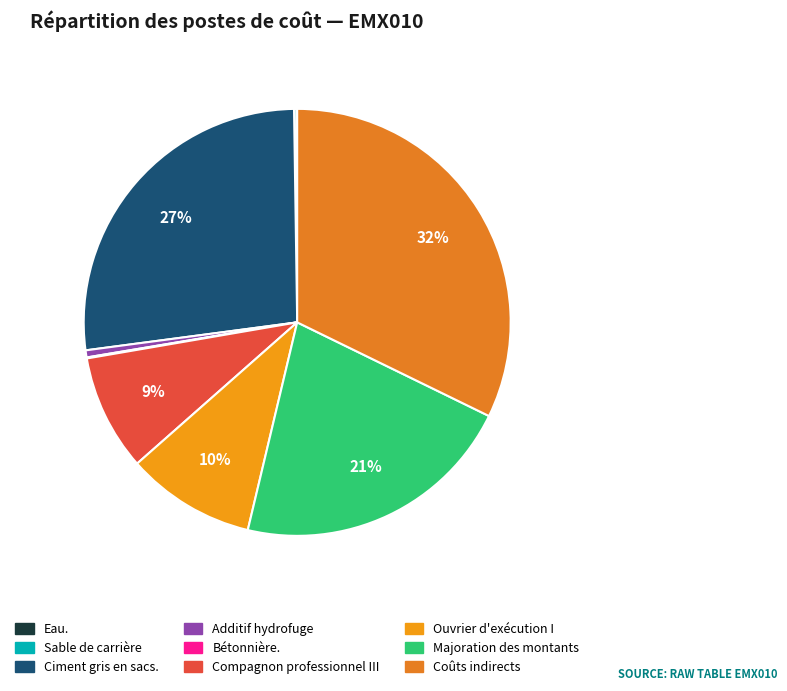

Rank the categories by value from lowest to highest.

Eau., Bétonnière., Sable de carrière, Additif hydrofuge, Compagnon professionnel III, Ouvrier d'exécution I, Majoration des montants, Ciment gris en sacs., Coûts indirects